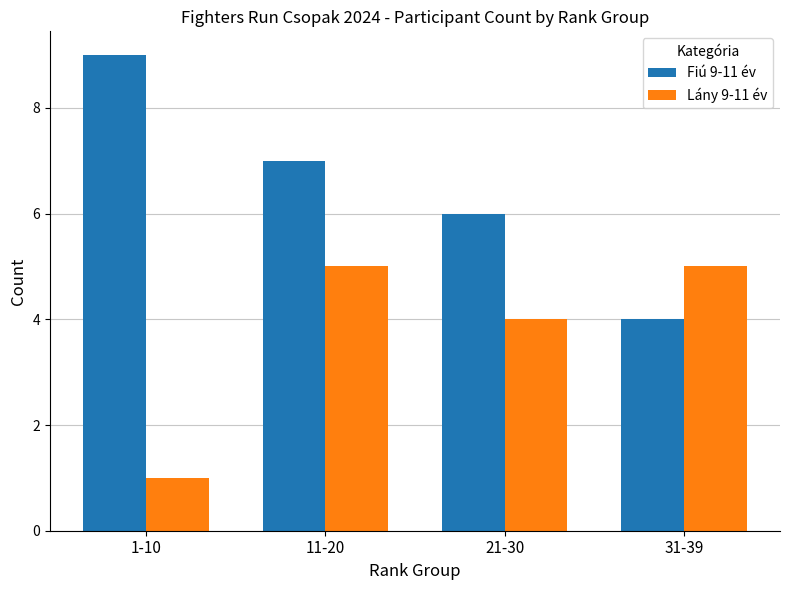

How many distinct data groups are displayed?

2